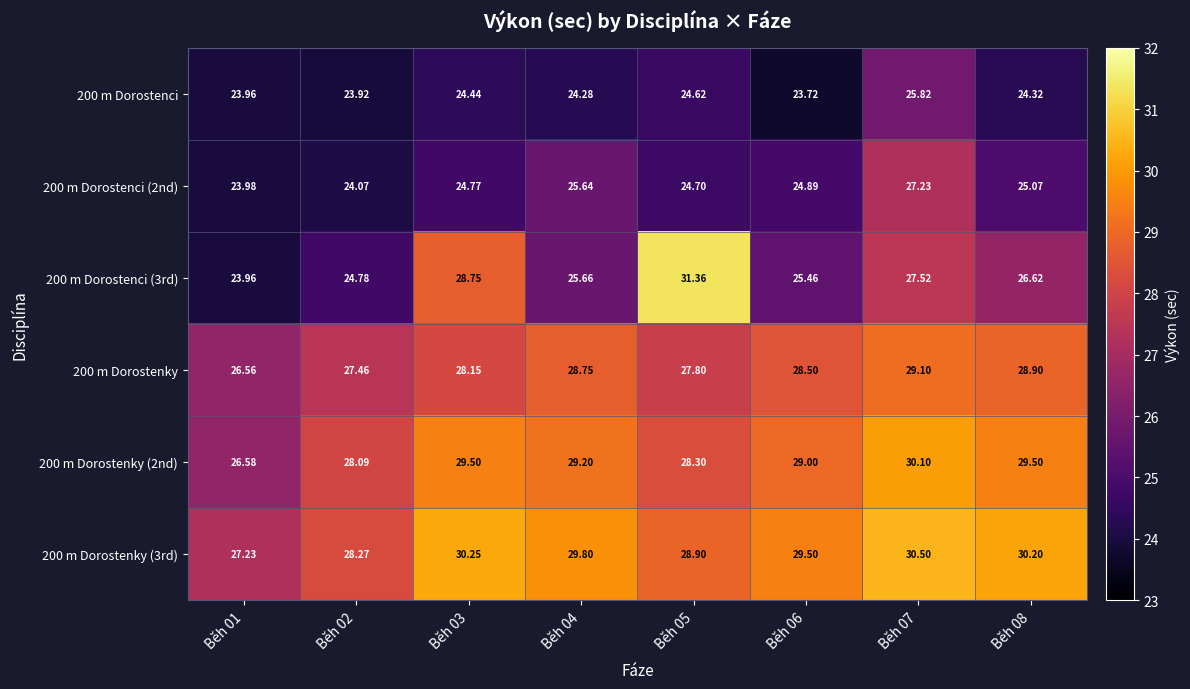

How many series are shown in this chart?

6